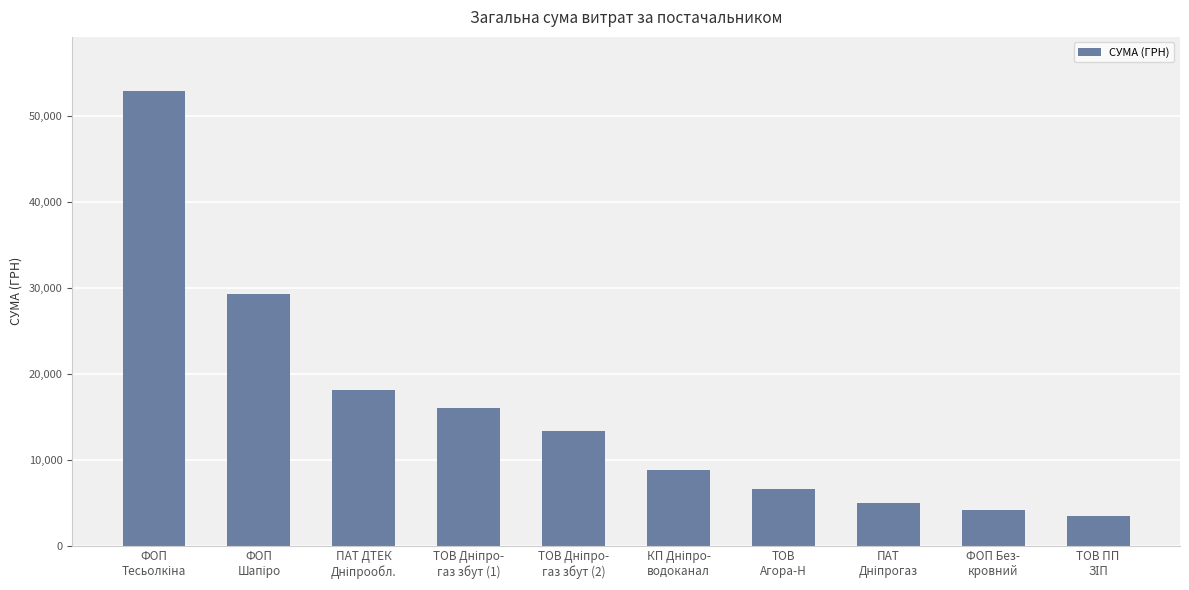

How many bars are there in total?

10